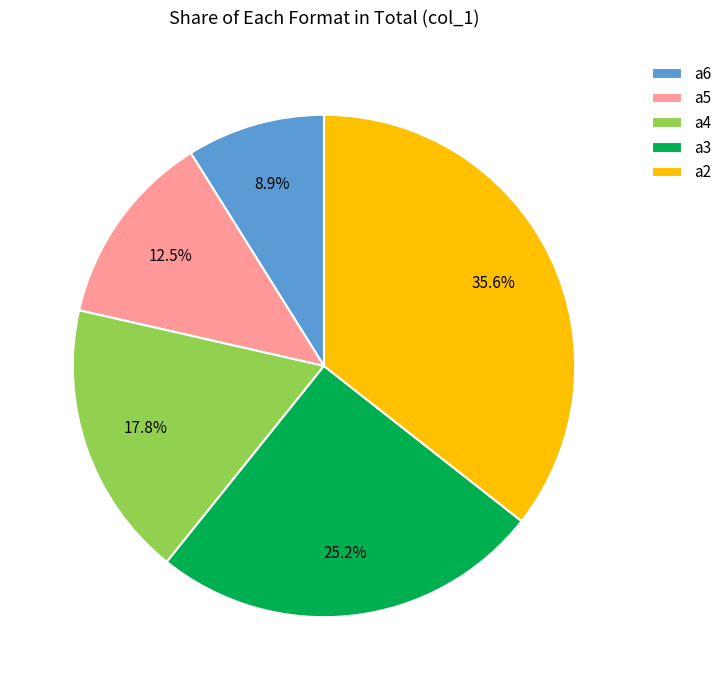

Rank the categories by value from lowest to highest.

а6, а5, а4, а3, а2